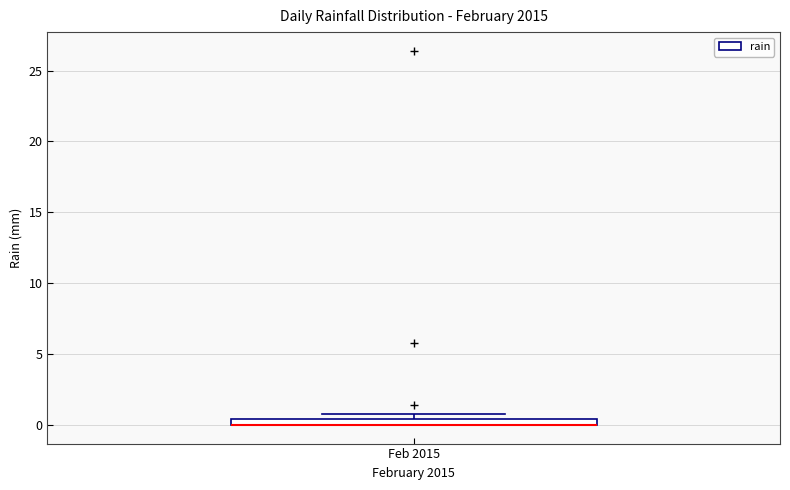

Where is the upper edge of the box for Feb 2015 on the y-axis? The values are not printed on the chart, so give them approximately, as read against the axis.

0.5